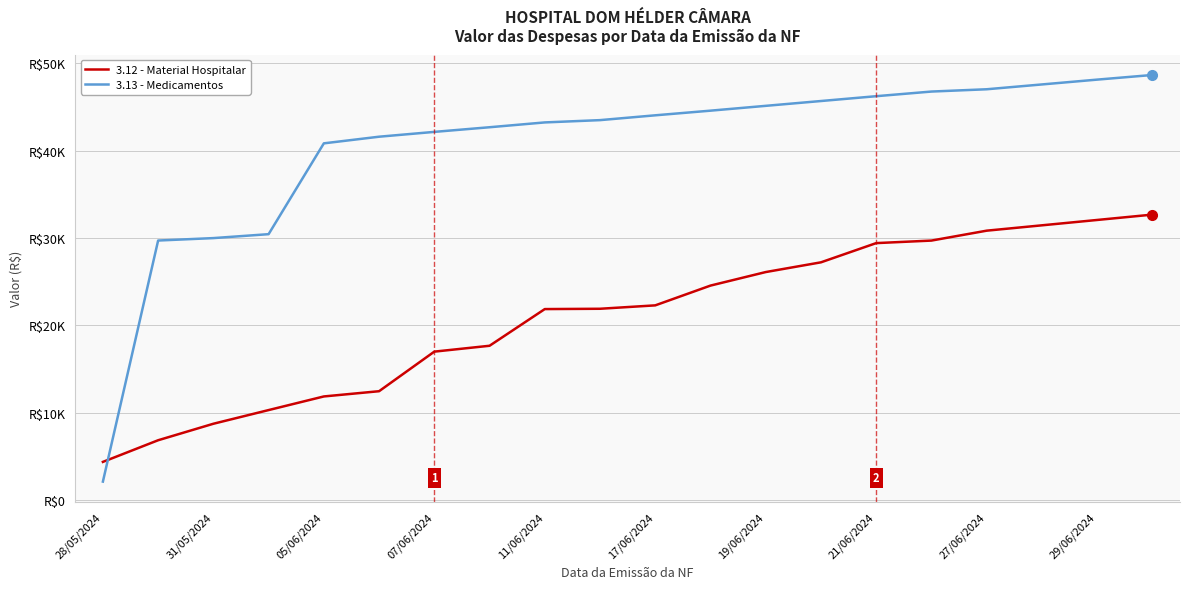

What is the highest value of the 3.12 - Material Hospitalar series?

32668.7